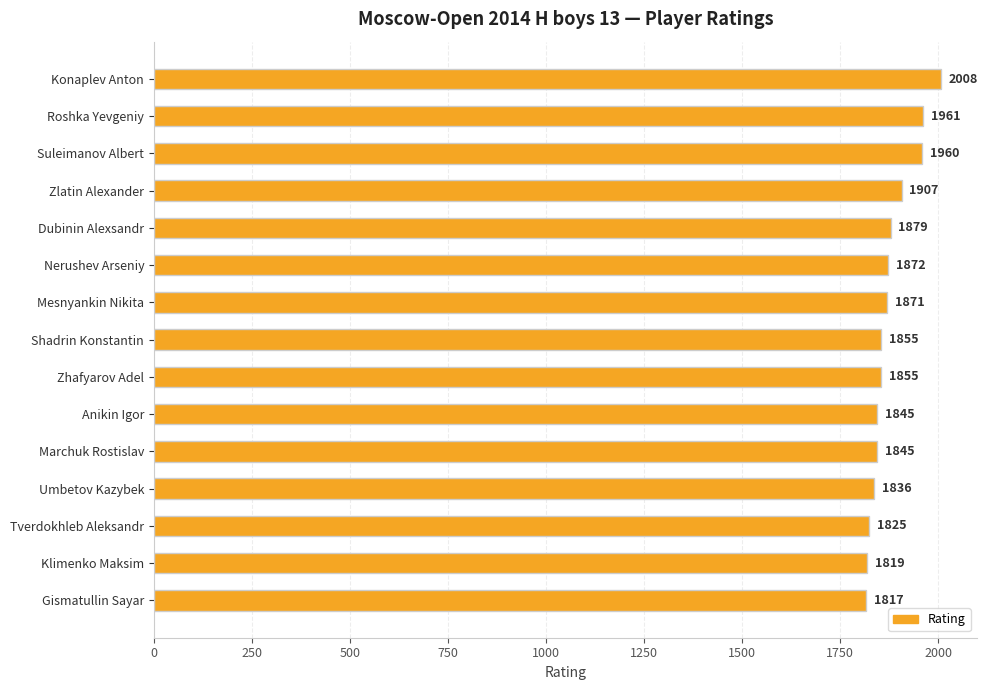

What is the ratio of the value at Tverdokhleb Aleksandr to the value at Shadrin Konstantin?

1.0